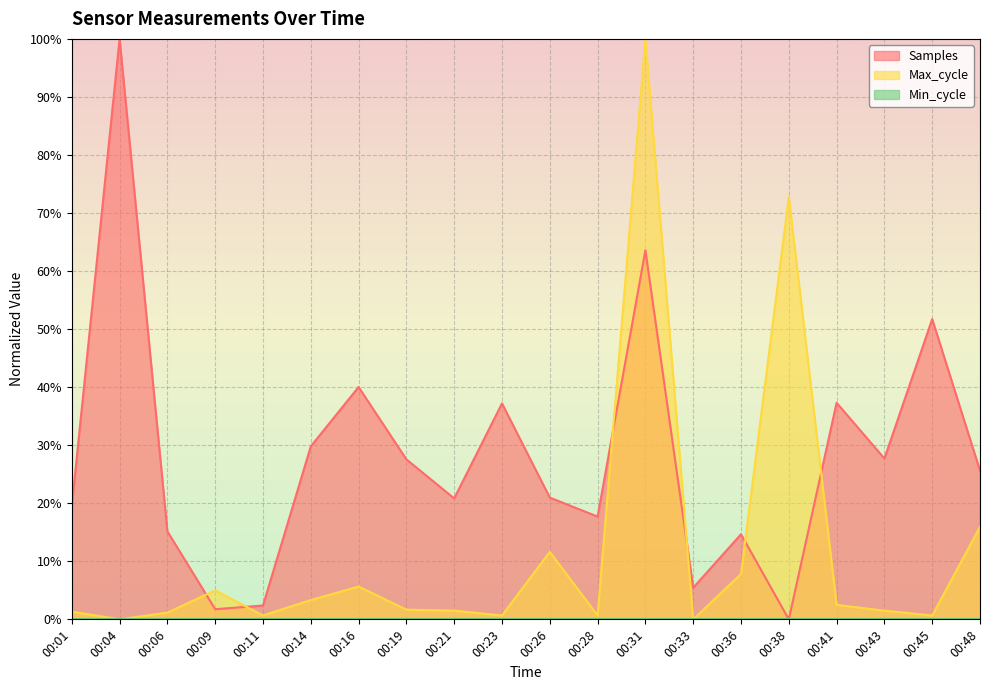

In Samples, how many points are higher than both neighbors (excluding endpoints)?

7